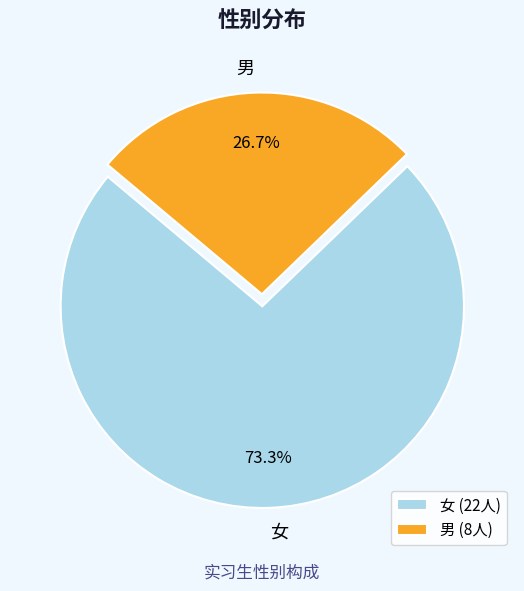

What percentage is NOT represented by 女?

26.7%